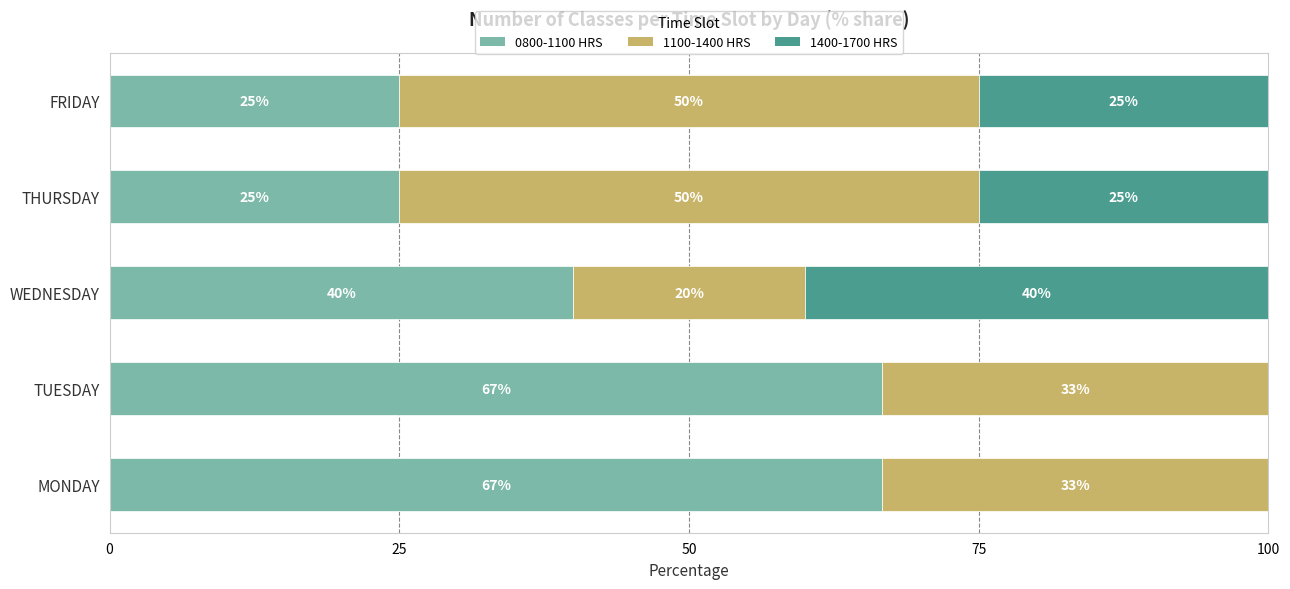

What is the total value across all series at FRIDAY?

100.0